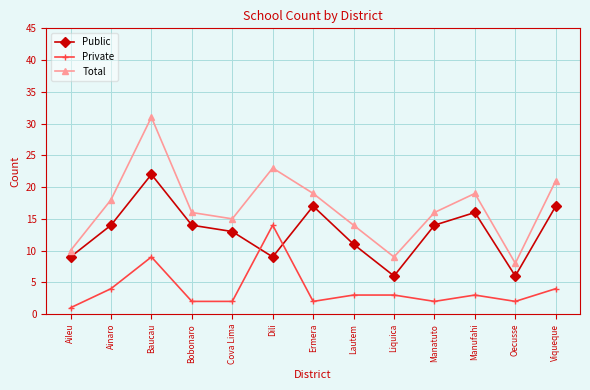

What position from the left is Baucau?

3